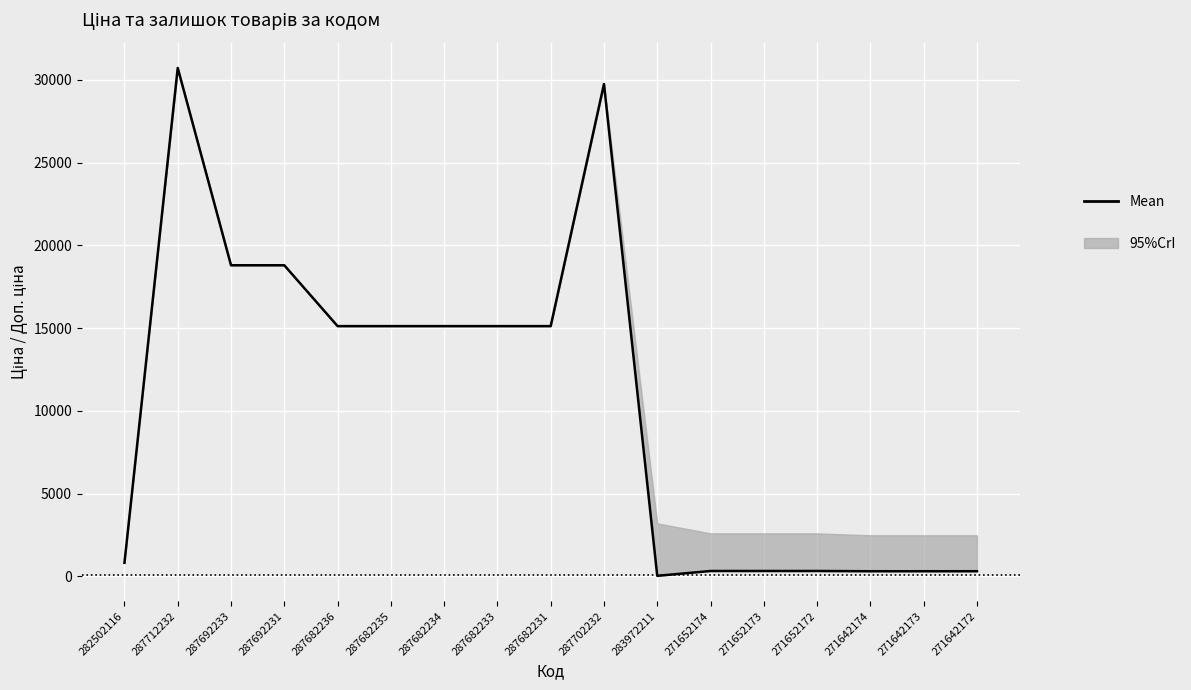

What is the change in value from 287682235 to 271642173?

-14809.7